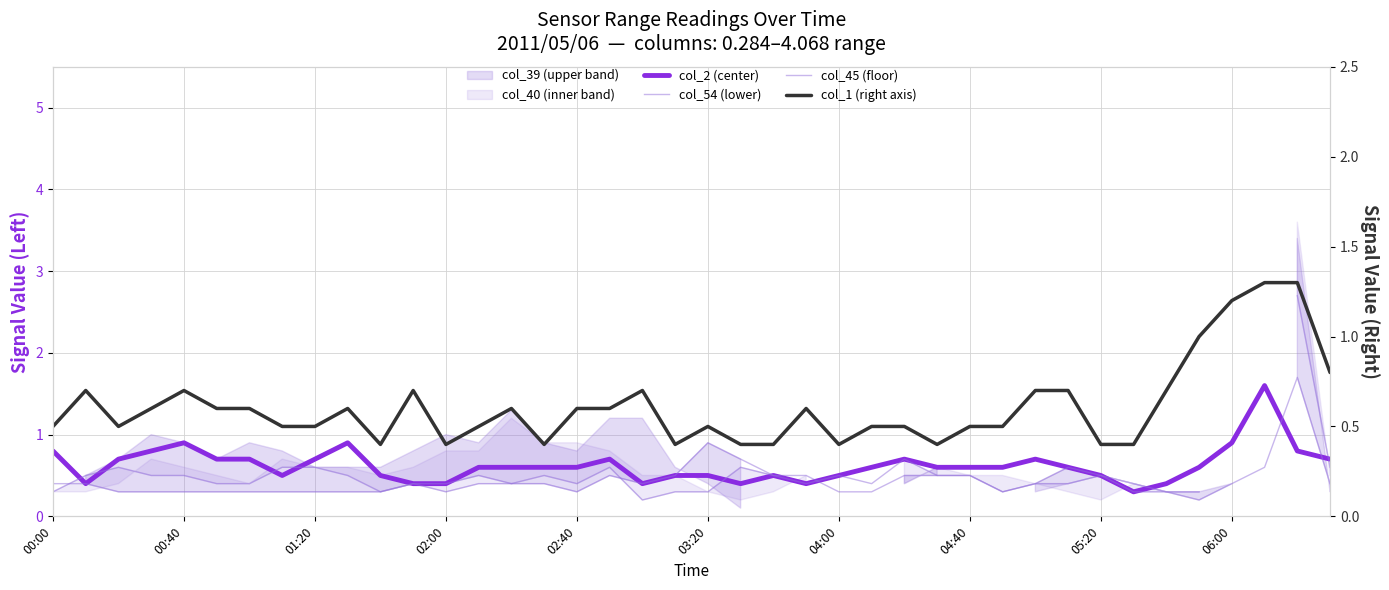

Does the chart display data point markers on the line(s)?

No